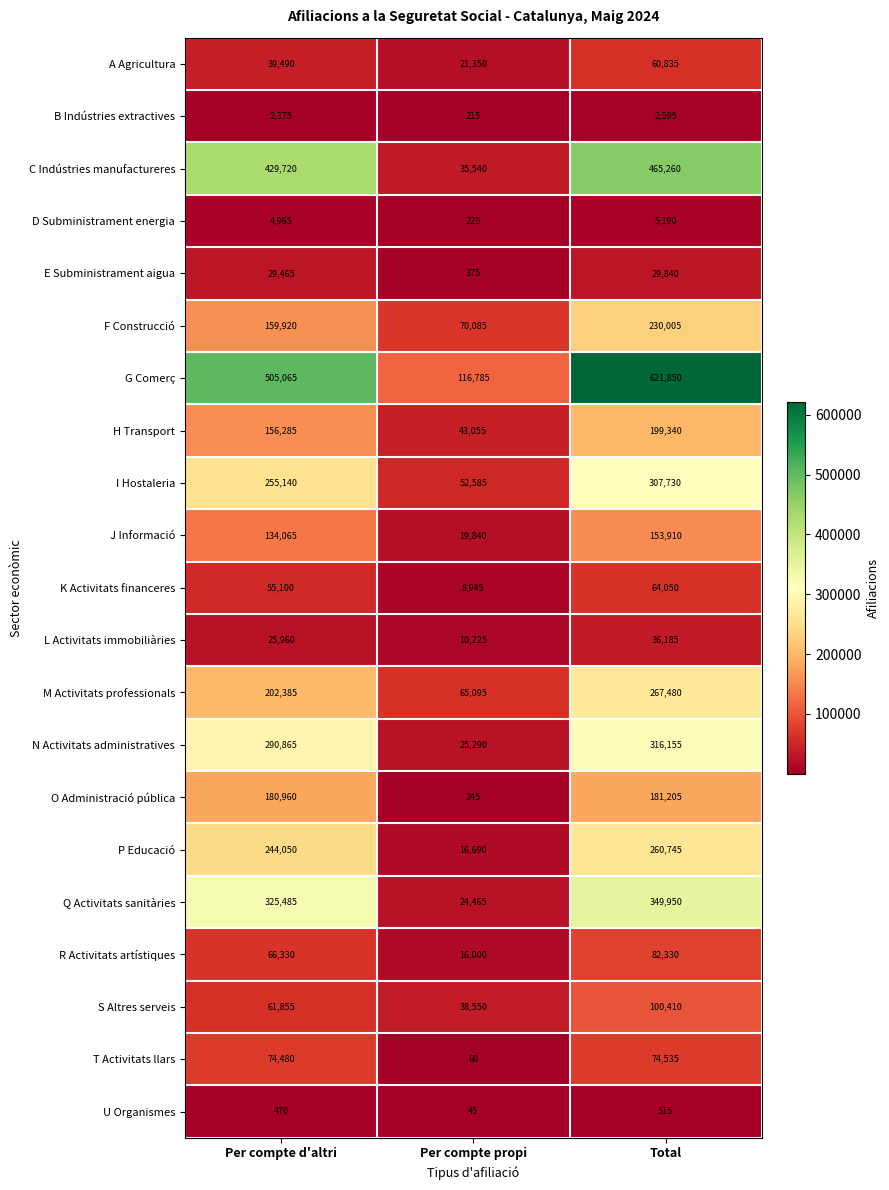

Which label corresponds to the largest value in the chart?

Total